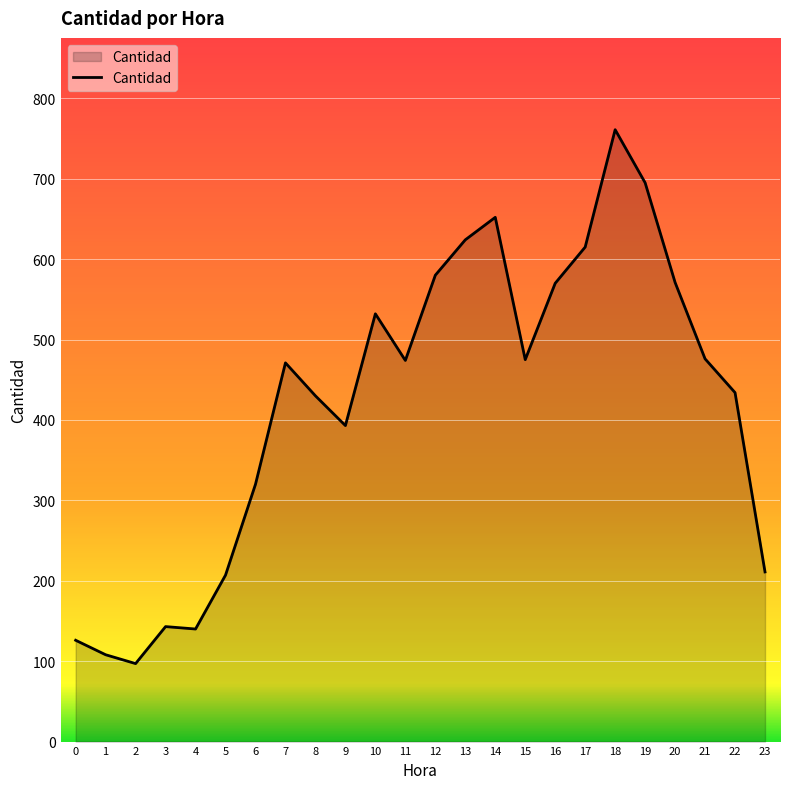

Read the value at 11, to the nearest 10.

470